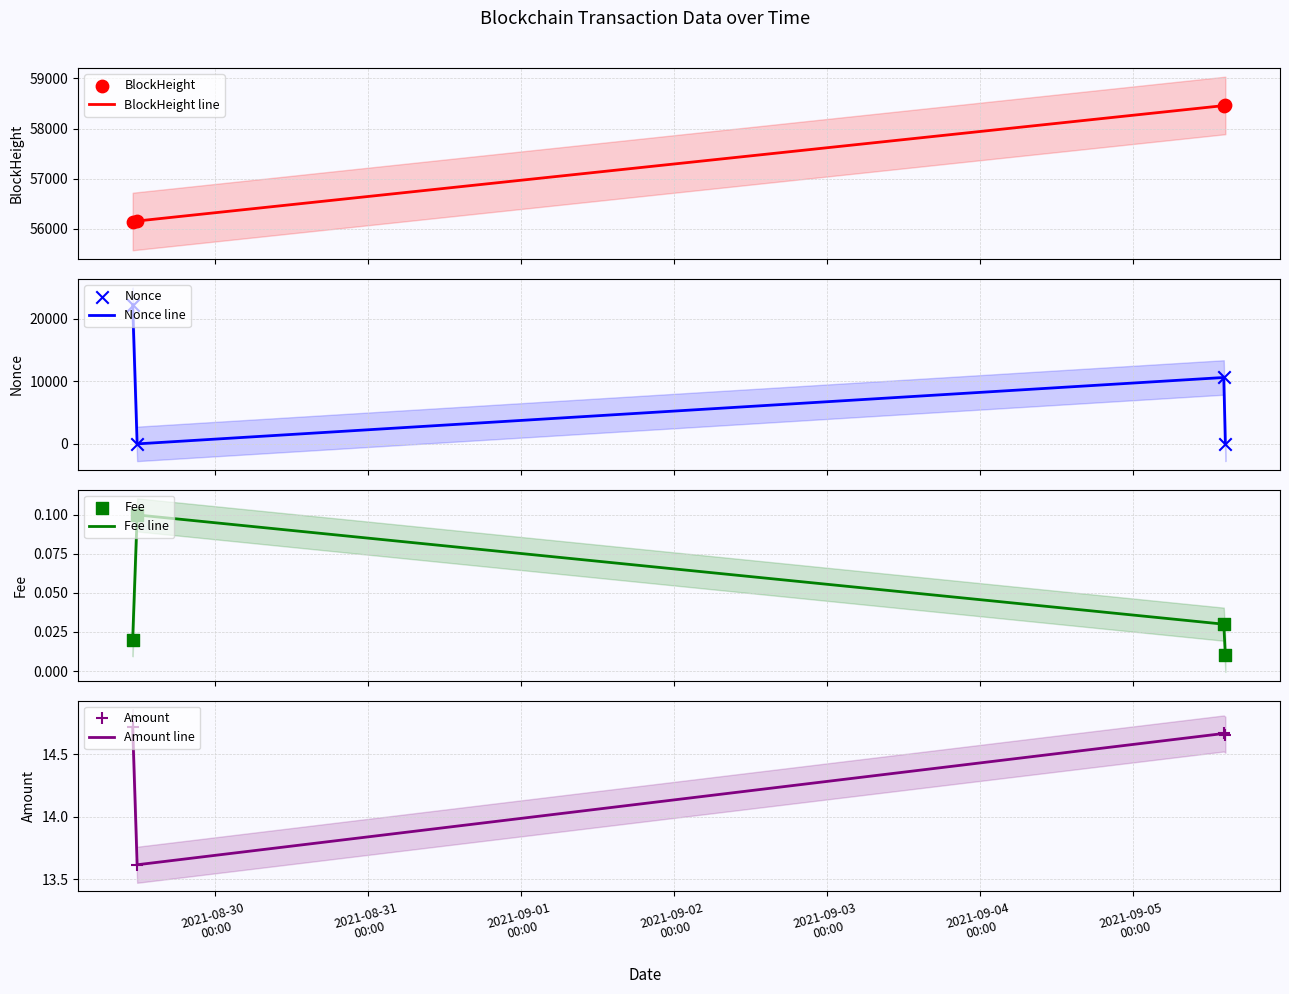

At which category is the sum across all series the highest?

2021-08-29 11:09:00